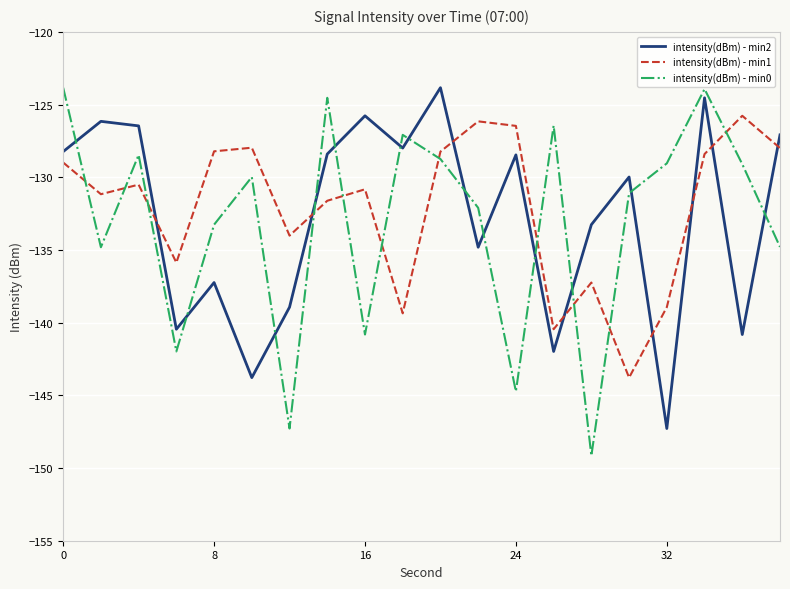

What are all the series names shown in the legend?

intensity(dBm) - min2, intensity(dBm) - min1, intensity(dBm) - min0